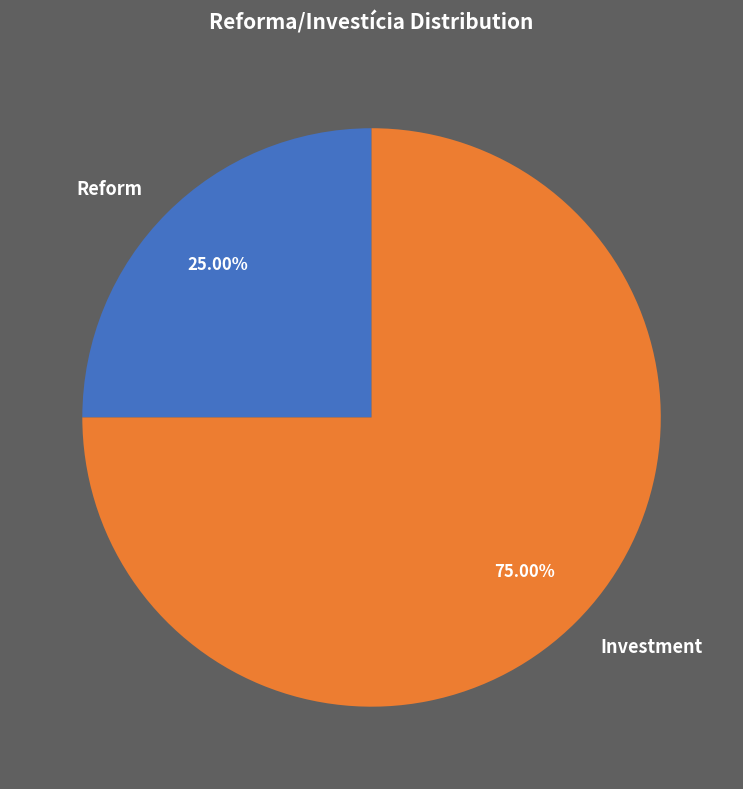

What percentage do Investment and Reform together represent?

100.0%